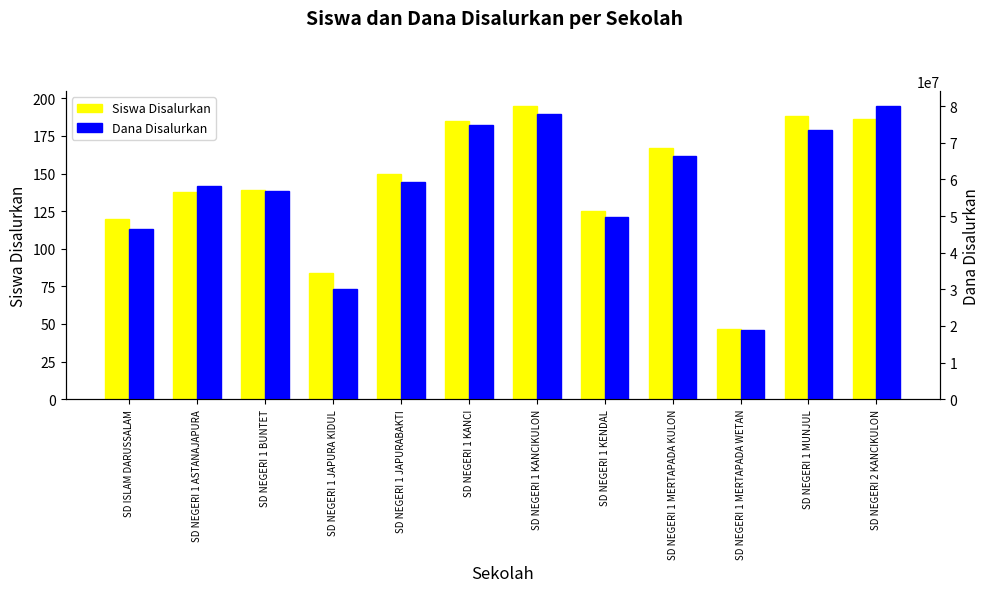

Count the number of data series in this chart.

2